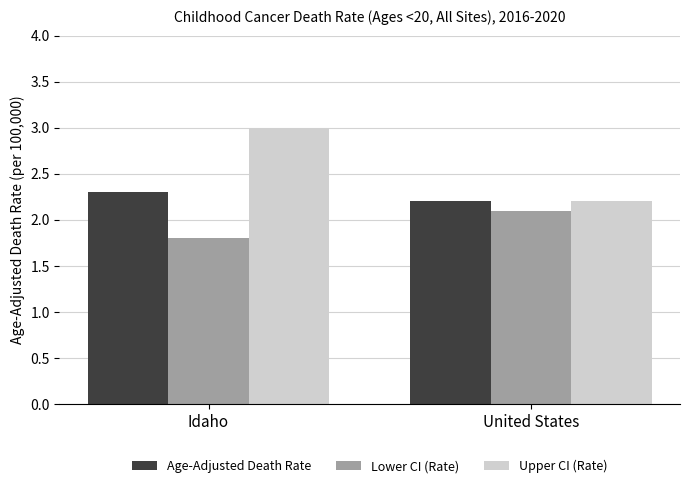

Reading left to right, what are all the values shown in this chart?

Age-Adjusted Death Rate: Idaho=2.3	United States=2.2
Lower CI (Rate): Idaho=1.8	United States=2.1
Upper CI (Rate): Idaho=3.0	United States=2.2